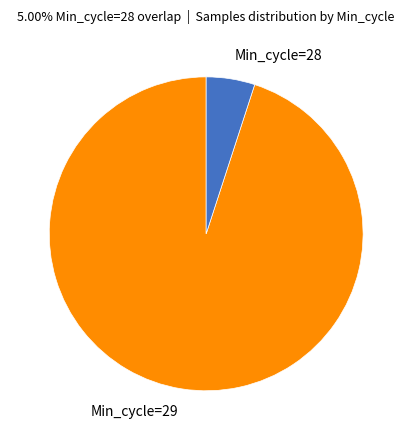

Count the number of slices in the pie.

2